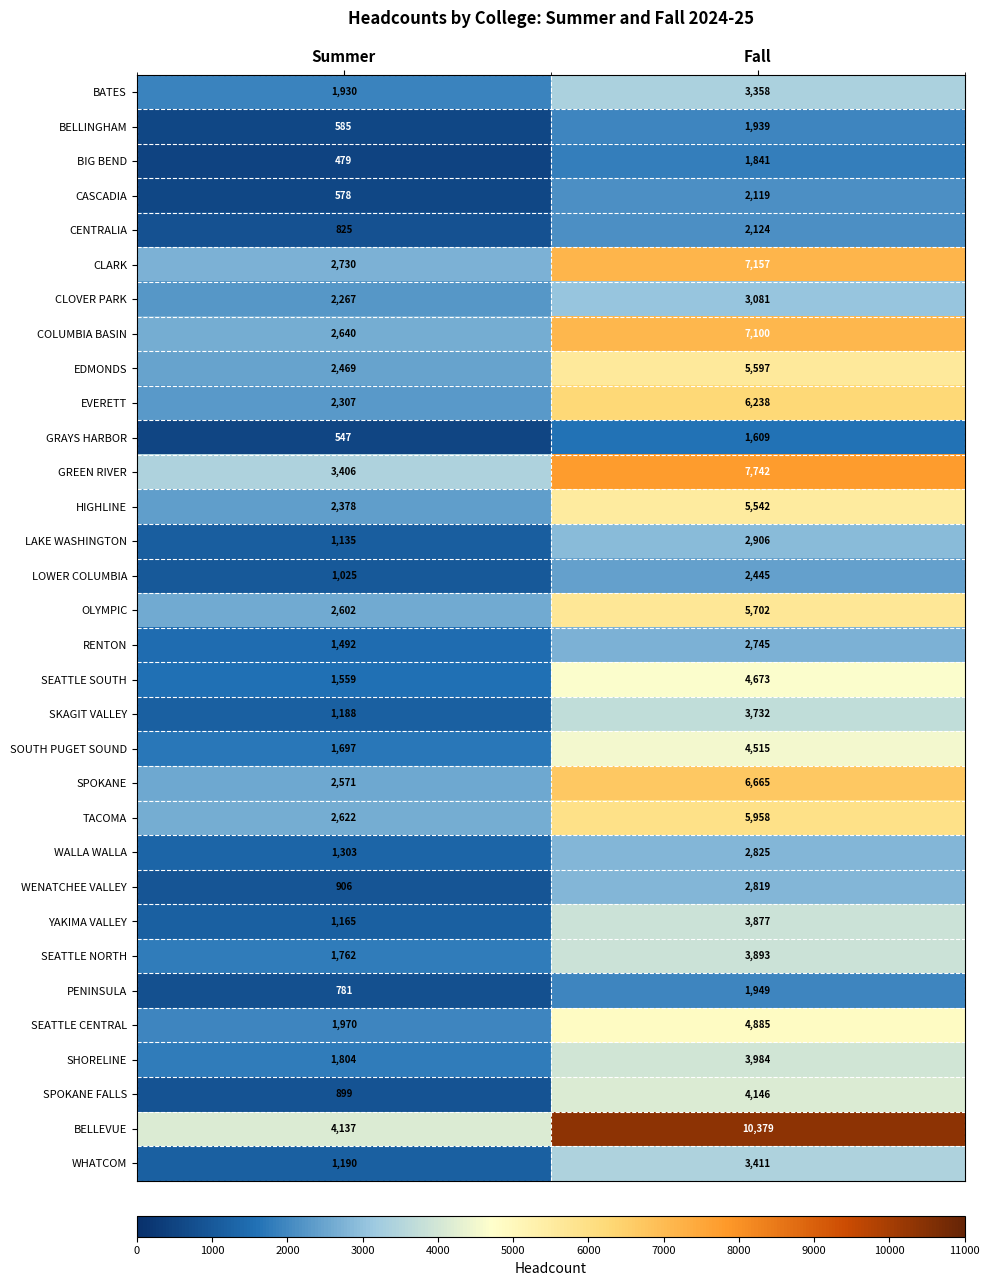

Which series has the largest total across all categories?

BELLEVUE